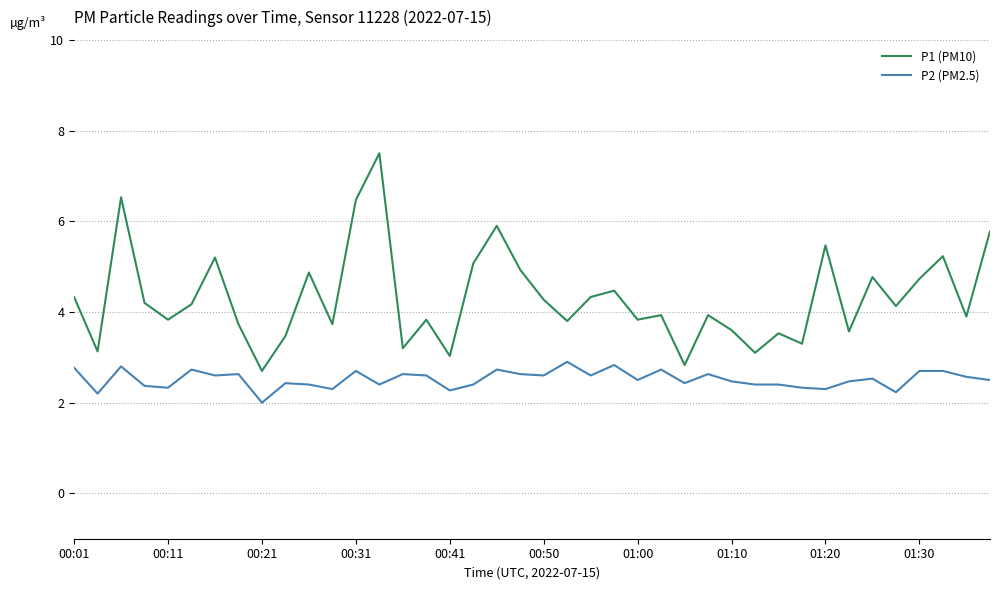

Which series has the widest spread of values?

P1 (PM10)